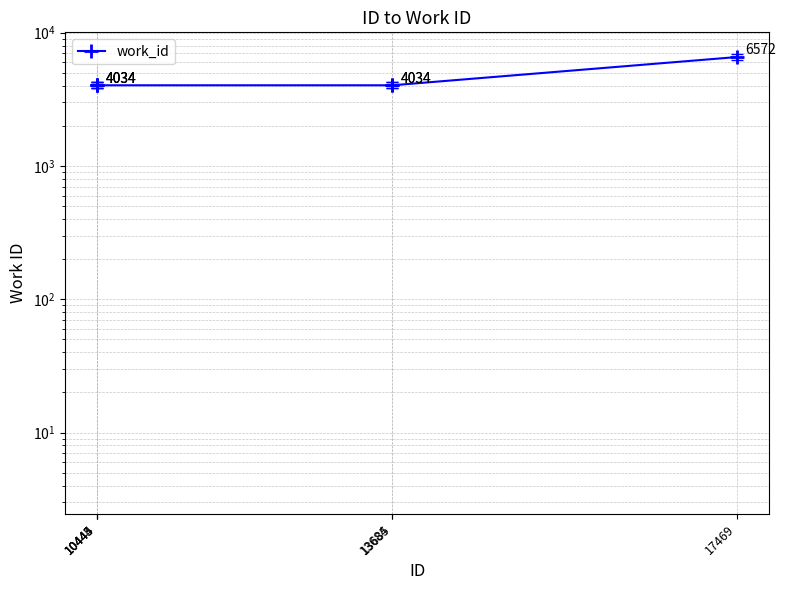

Does the chart display data point markers on the line(s)?

Yes